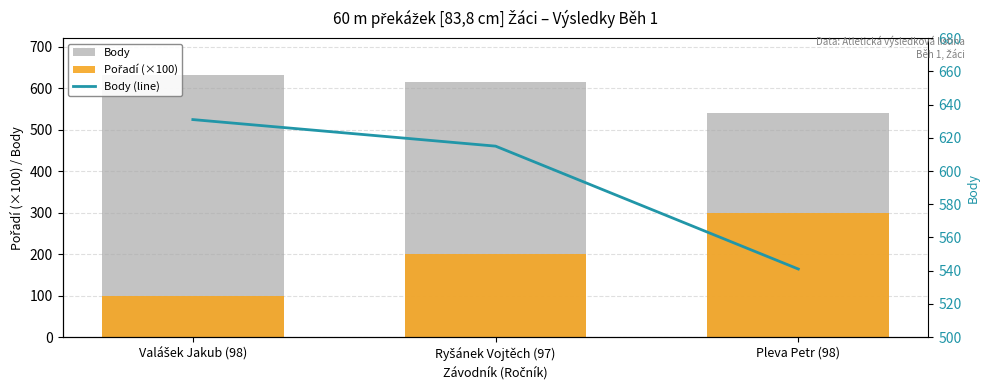

List the labels in order of Pořadí (×100) value, largest first.

Pleva Petr (98), Ryšánek Vojtěch (97), Valášek Jakub (98)